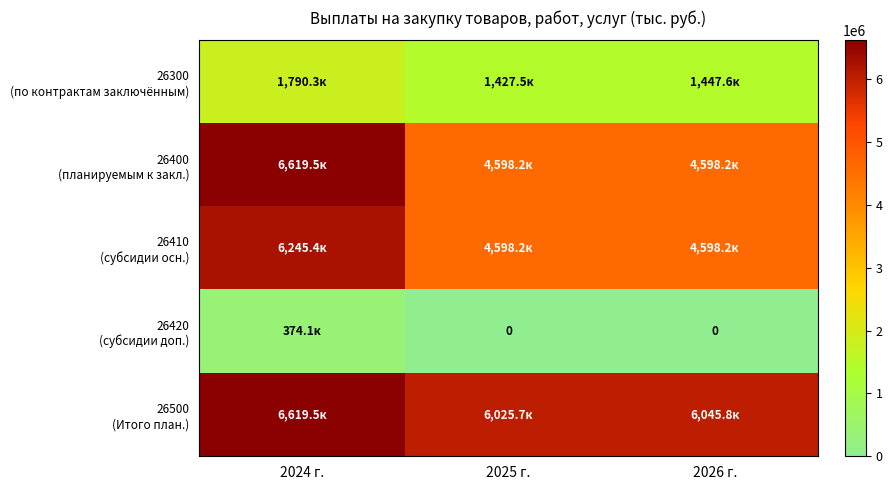

Which label corresponds to the smallest value in the chart?

2025 г.